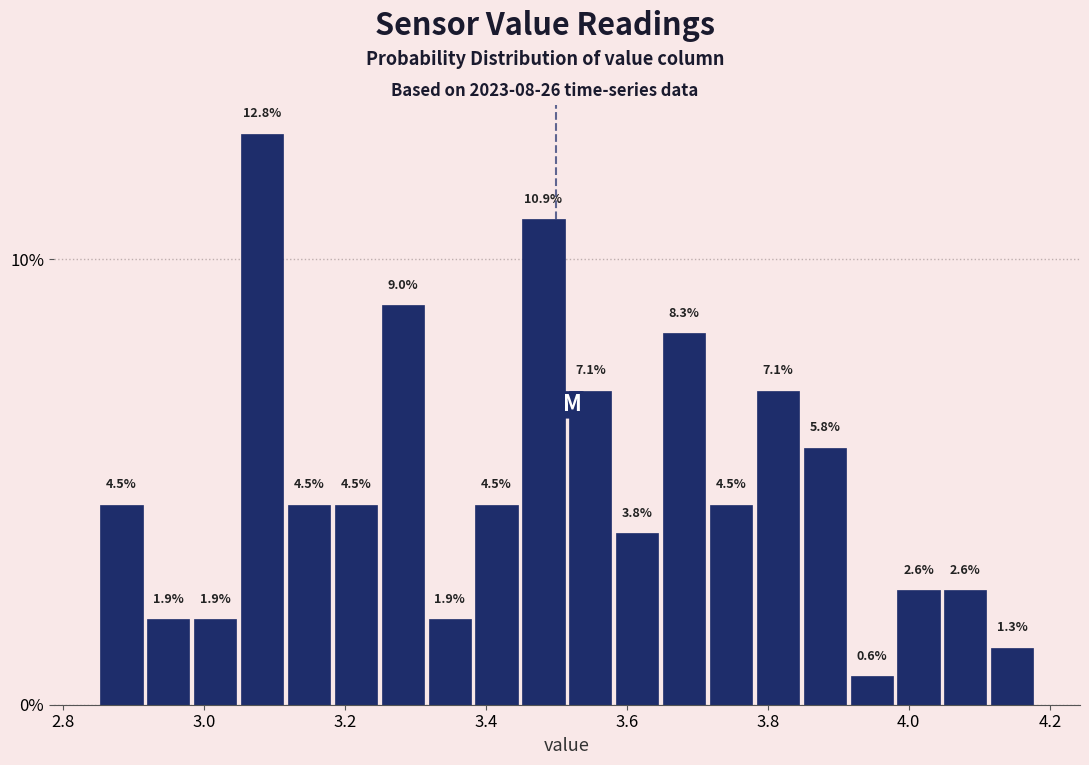

Around what value on the x-axis is the tallest bar? Give the approximate position of its centre, as read against the axis.

3.08